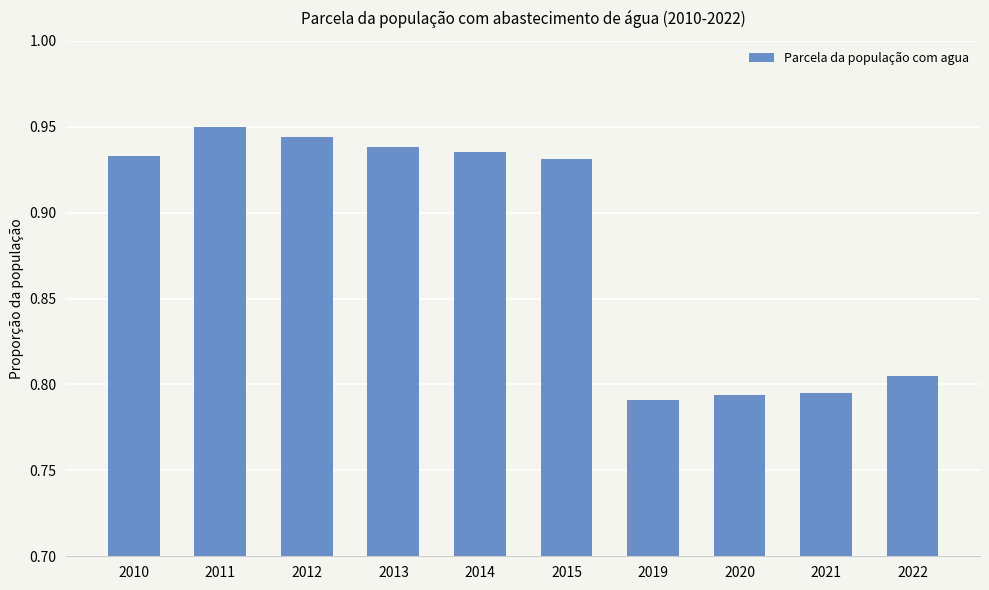

Is it true that the value at 2013 is 0.3?

False